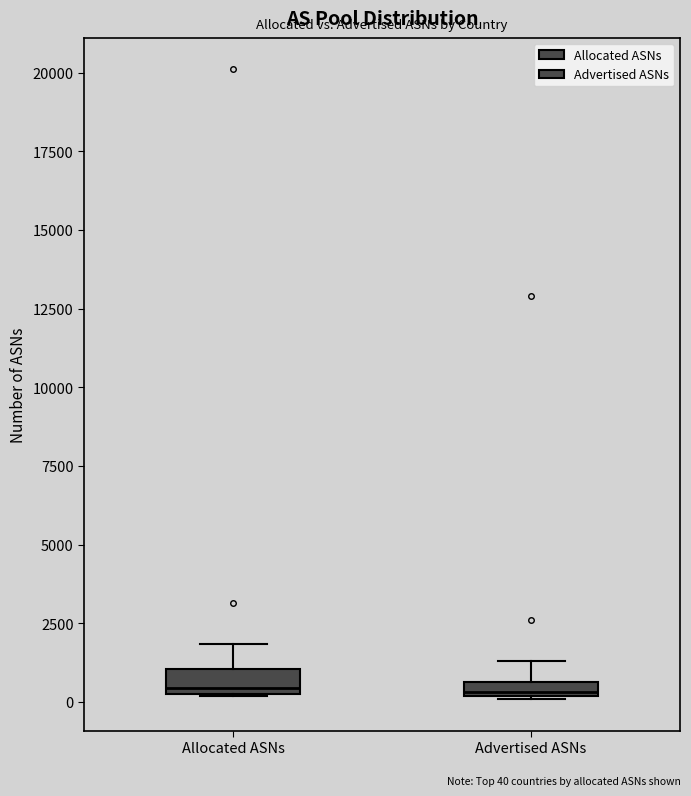

Where does the upper whisker of the box for Allocated ASNs end on the y-axis? The values are not printed on the chart, so give them approximately, as read against the axis.

2000